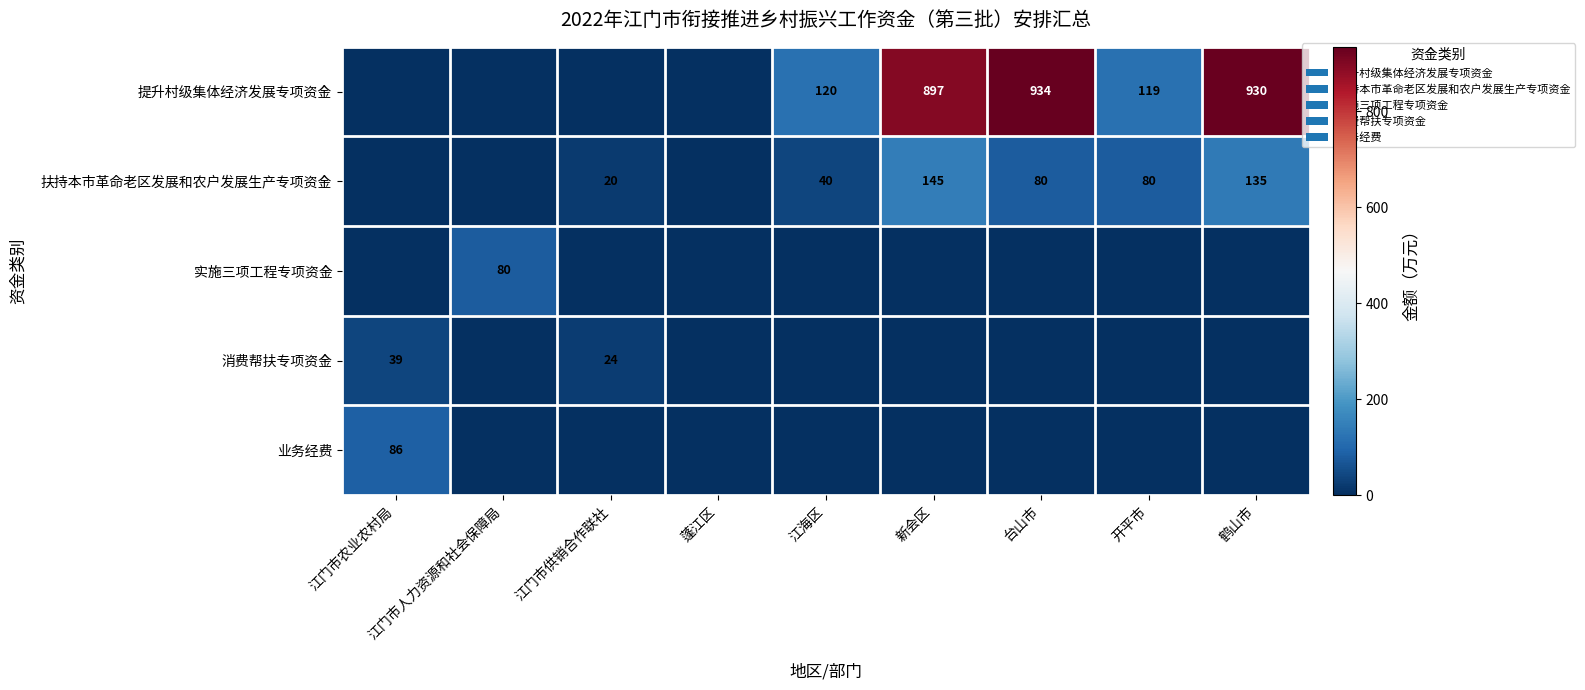

What is the difference between the 扶持本市革命老区发展和农户发展生产专项资金 values at 江门市供销合作联社 and 台山市?

60